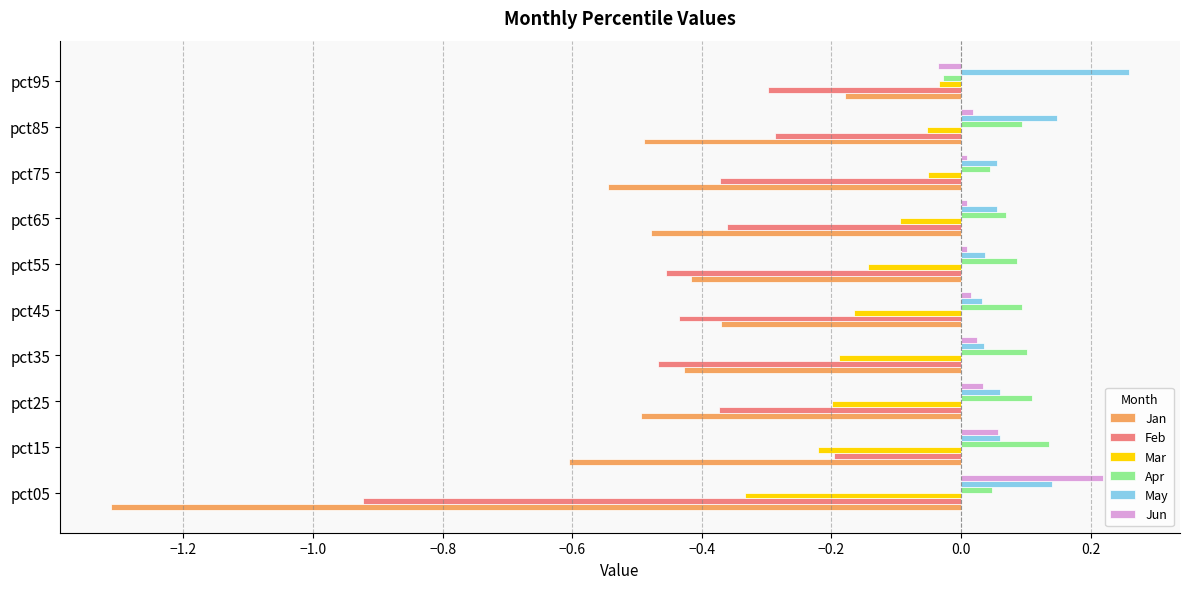

Is the value of Apr at pct75 greater than the value of Jan at pct75?

Yes